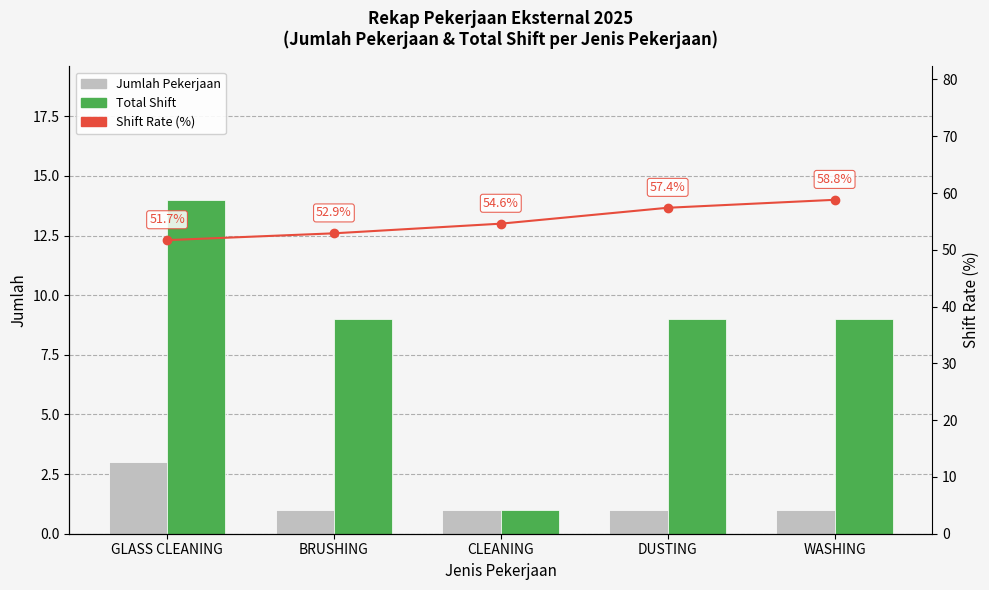

Reading left to right, extract all data points from this chart.

Jumlah Pekerjaan: 3.0	1.0	1.0	1.0	1.0
Total Shift: 14.0	9.0	1.0	9.0	9.0
Shift Rate (%): 51.7	52.9	54.6	57.4	58.8